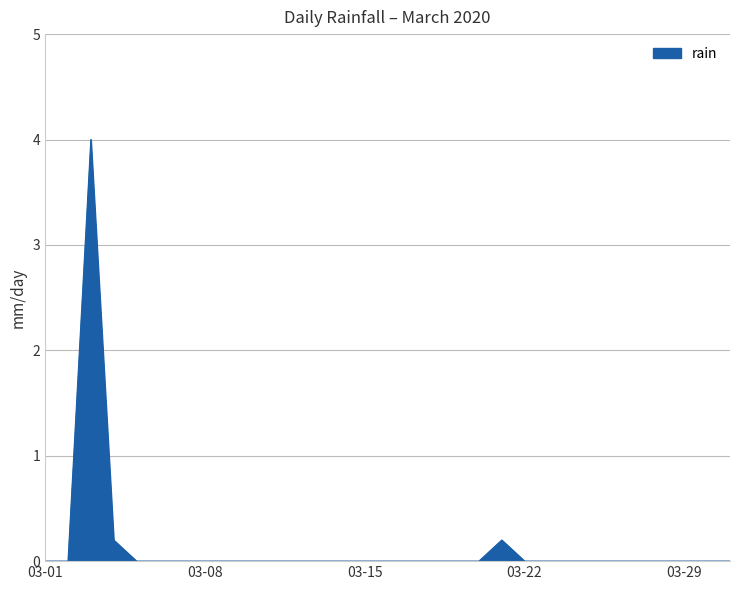

What is the difference between the maximum and minimum values?

4.0